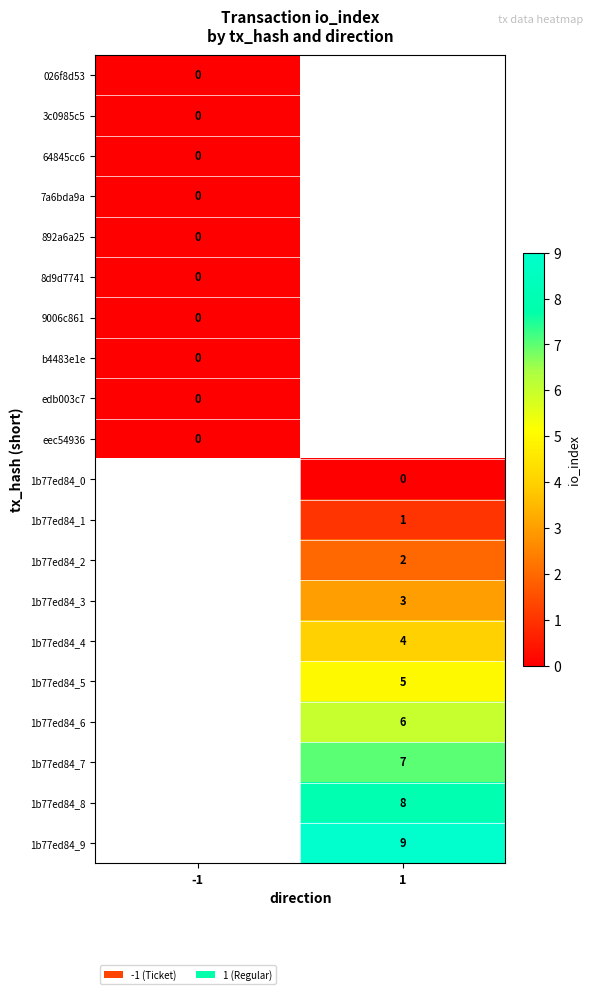

Is it true that 1b77ed84_6 equals 6 at 1?

True